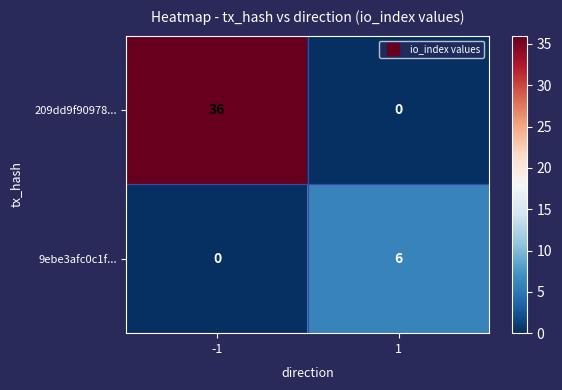

What value does the 9ebe3afc0c1f... series have at 1?

6